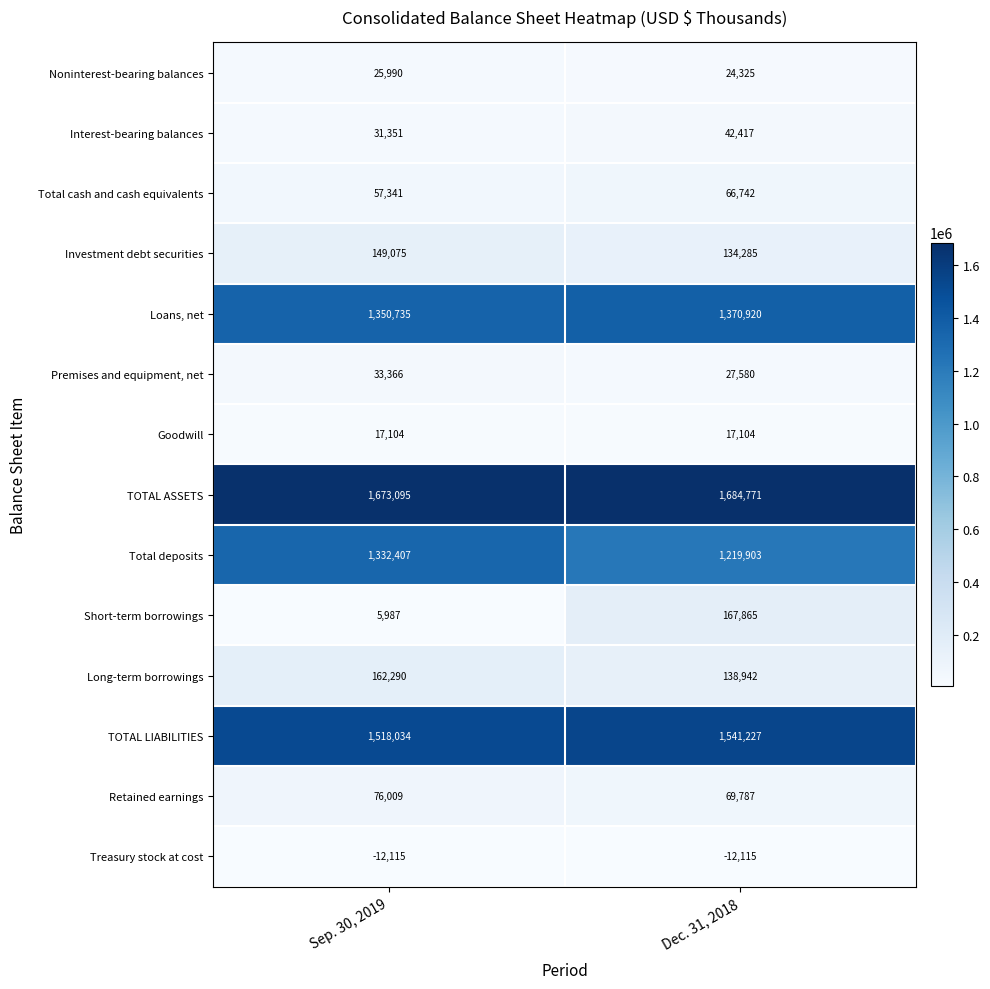

Reading left to right, extract all data points from this chart.

Noninterest-bearing balances: 25990	24325
Interest-bearing balances: 31351	42417
Total cash and cash equivalents: 57341	66742
Investment debt securities: 149075	134285
Loans, net: 1350735	1370920
Premises and equipment, net: 33366	27580
Goodwill: 17104	17104
TOTAL ASSETS: 1673095	1684771
Total deposits: 1332407	1219903
Short-term borrowings: 5987	167865
Long-term borrowings: 162290	138942
TOTAL LIABILITIES: 1518034	1541227
Retained earnings: 76009	69787
Treasury stock at cost: -12115	-12115